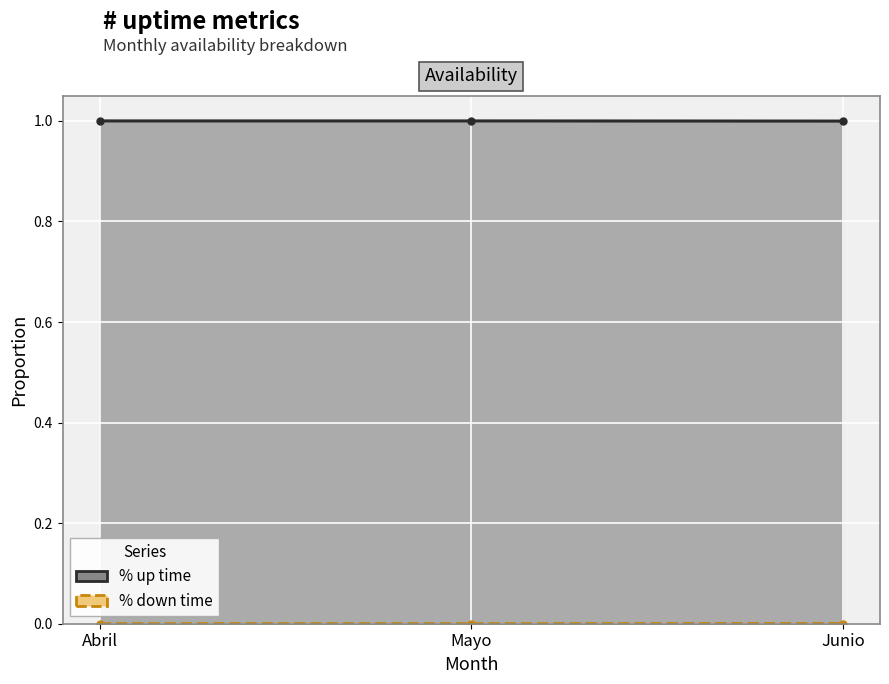

The value of % down time at Junio is 0.0. True or false?

True